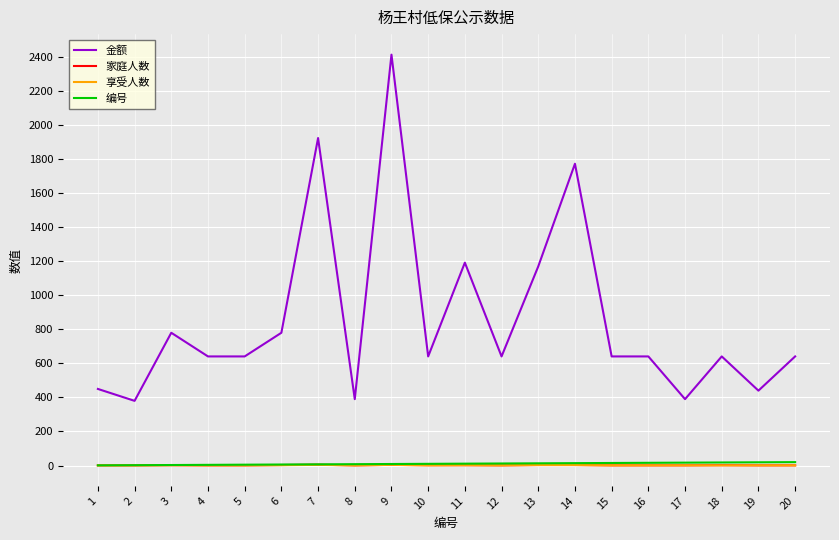

Which series has the largest total across all categories?

金额